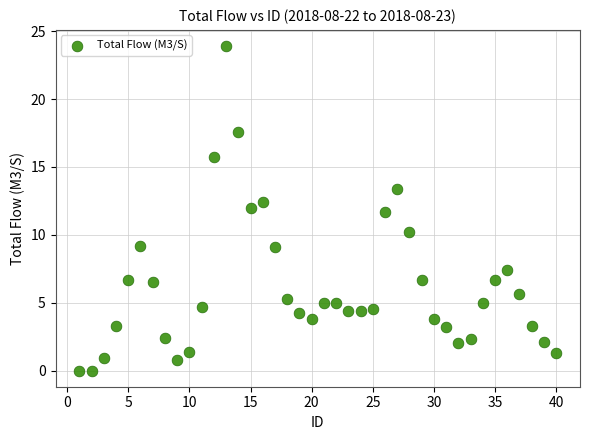

What is the range of Y values (max minus min)?

23.9